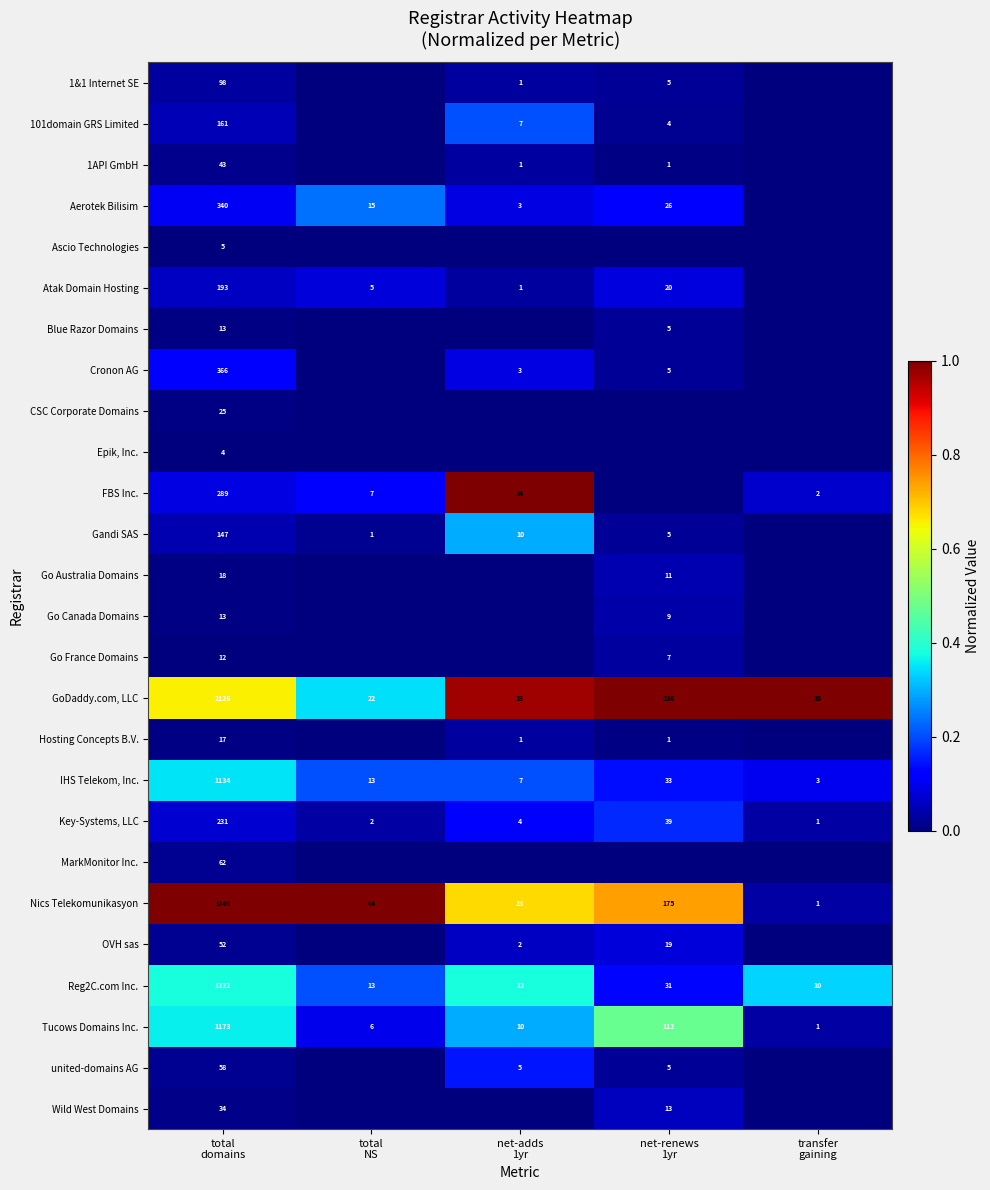

Which label corresponds to the smallest value in the chart?

total
NS